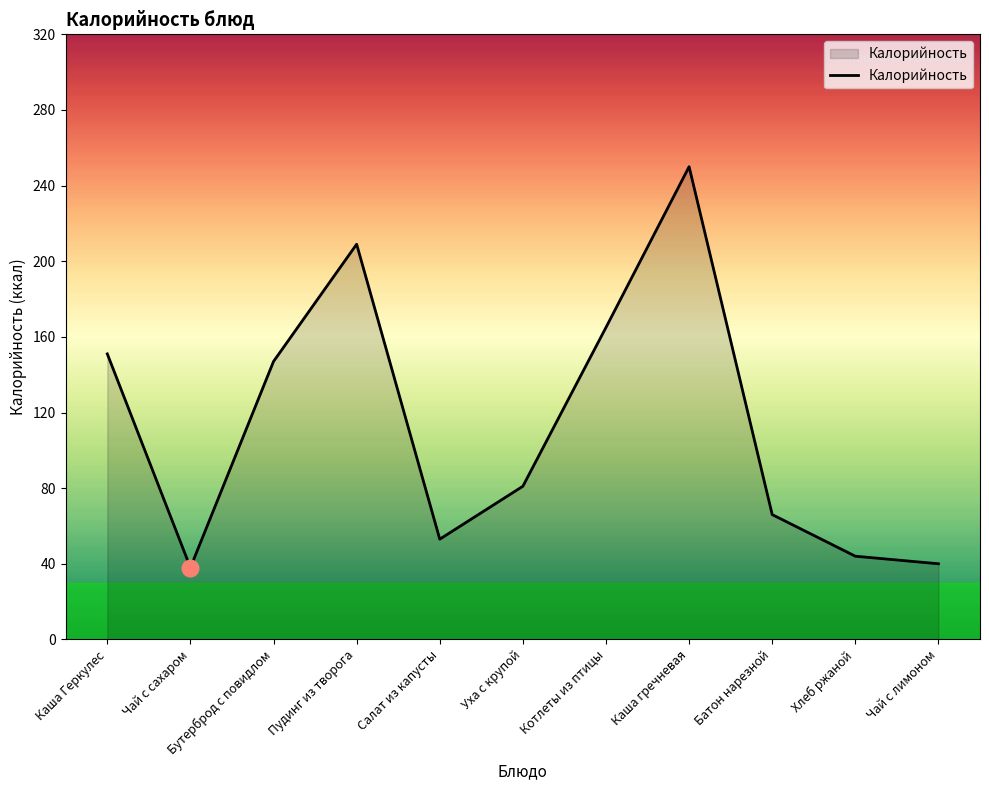

What is the ratio of the value at Уха с крупой to the value at Чай с лимоном?

2.0